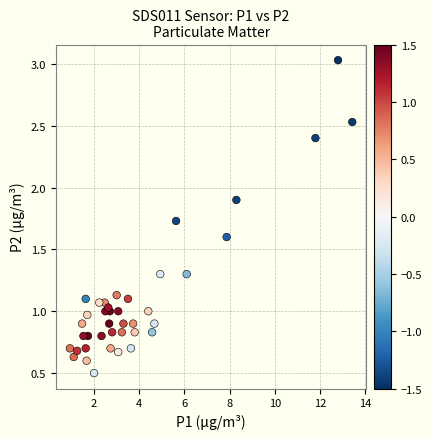

What is the range of X values (max minus min)?

12.5